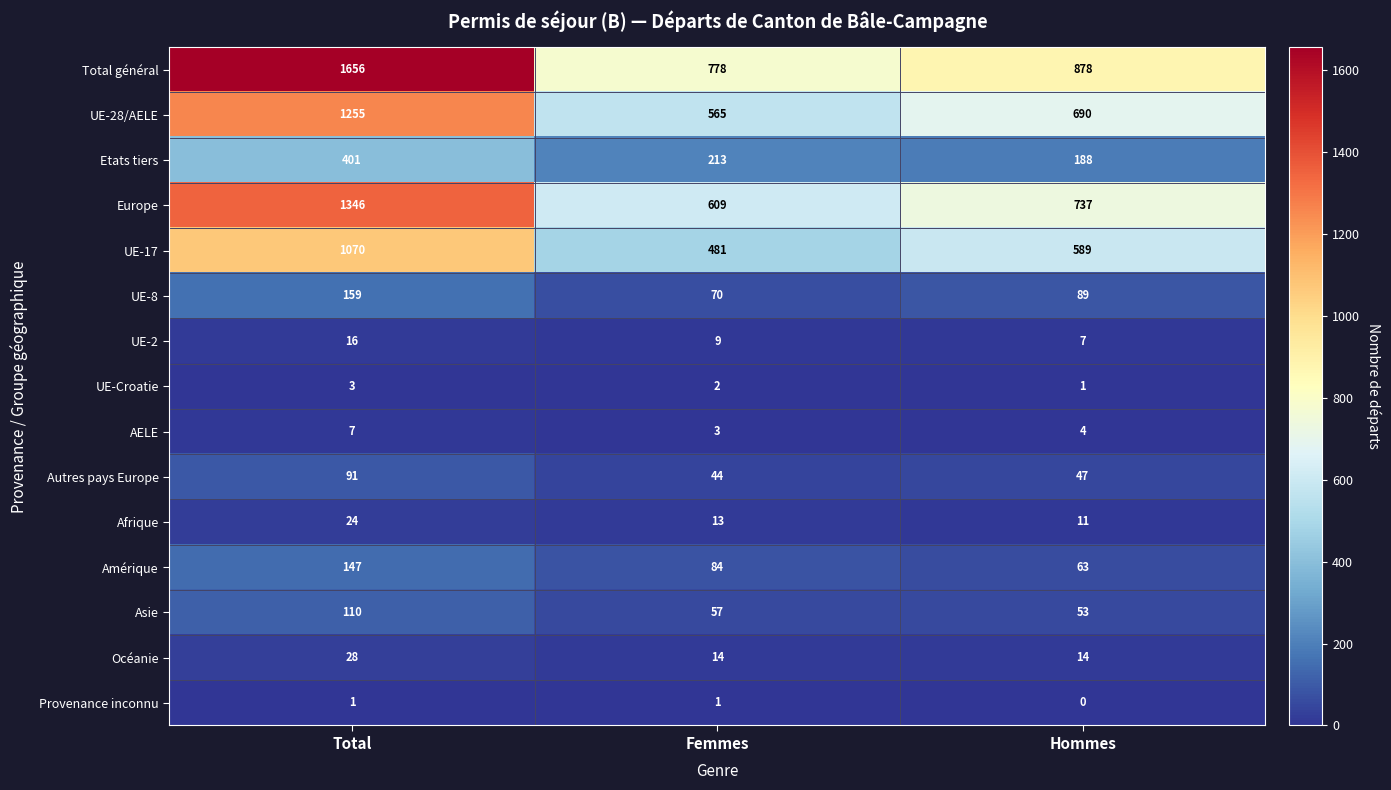

Rank the categories by Asie value from highest to lowest.

Total, Femmes, Hommes